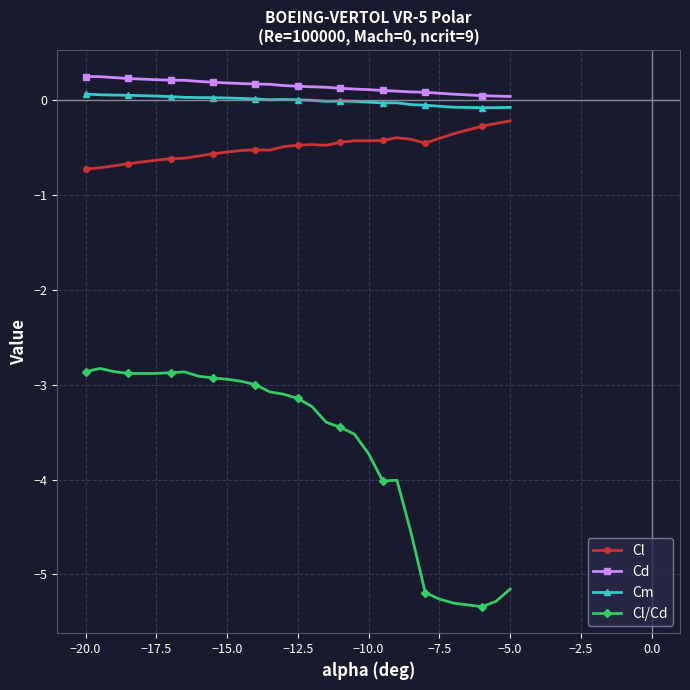

What is the value of the Cl point at the 9th from the left?

-0.6